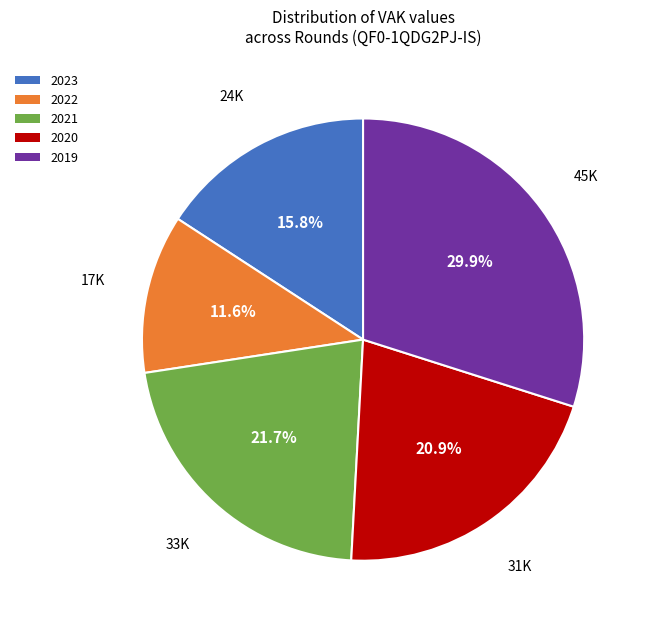

Combined, do 2023 and 2020 account for over 50%?

No